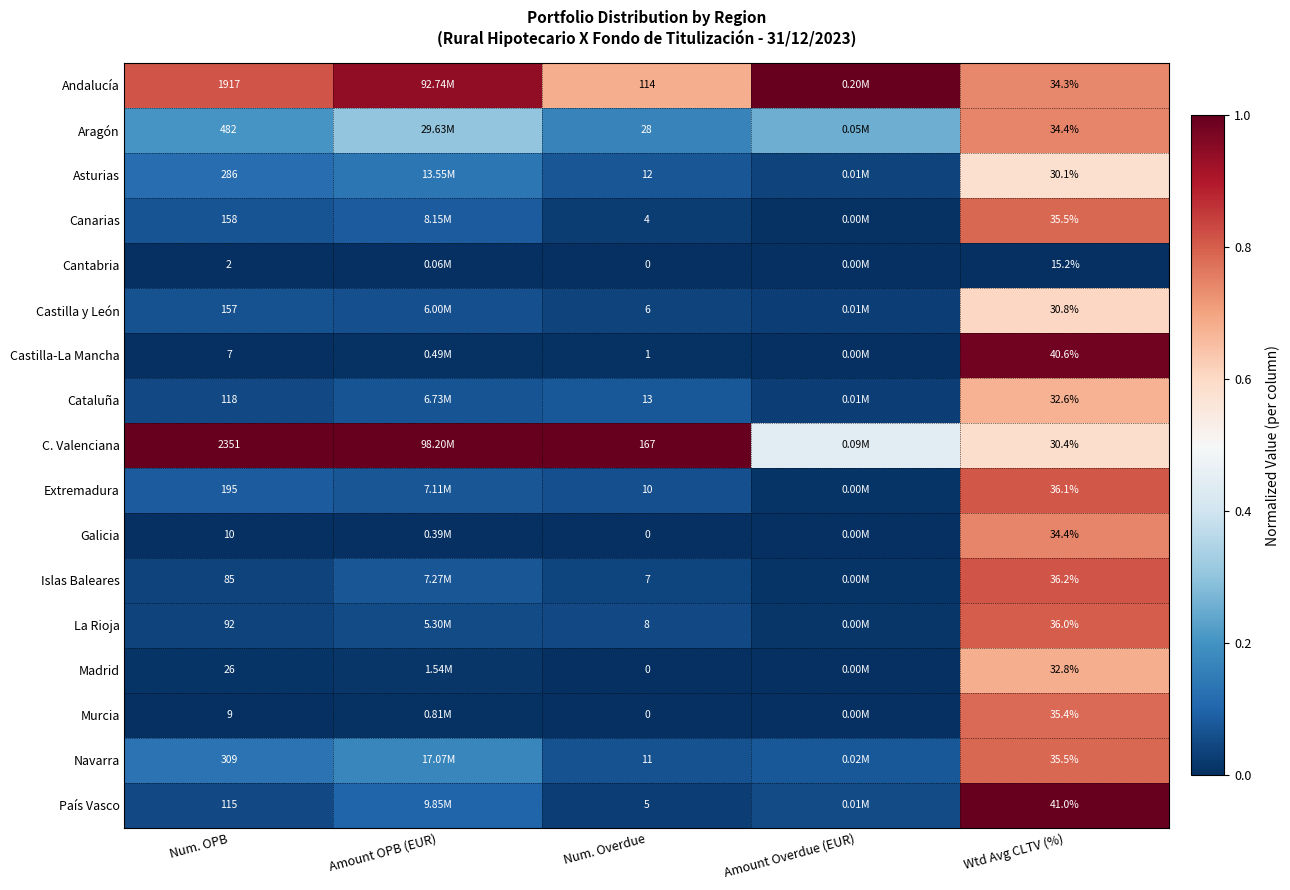

True or false: Extremadura has a value of 0.8 at Wtd Avg CLTV (%).

True